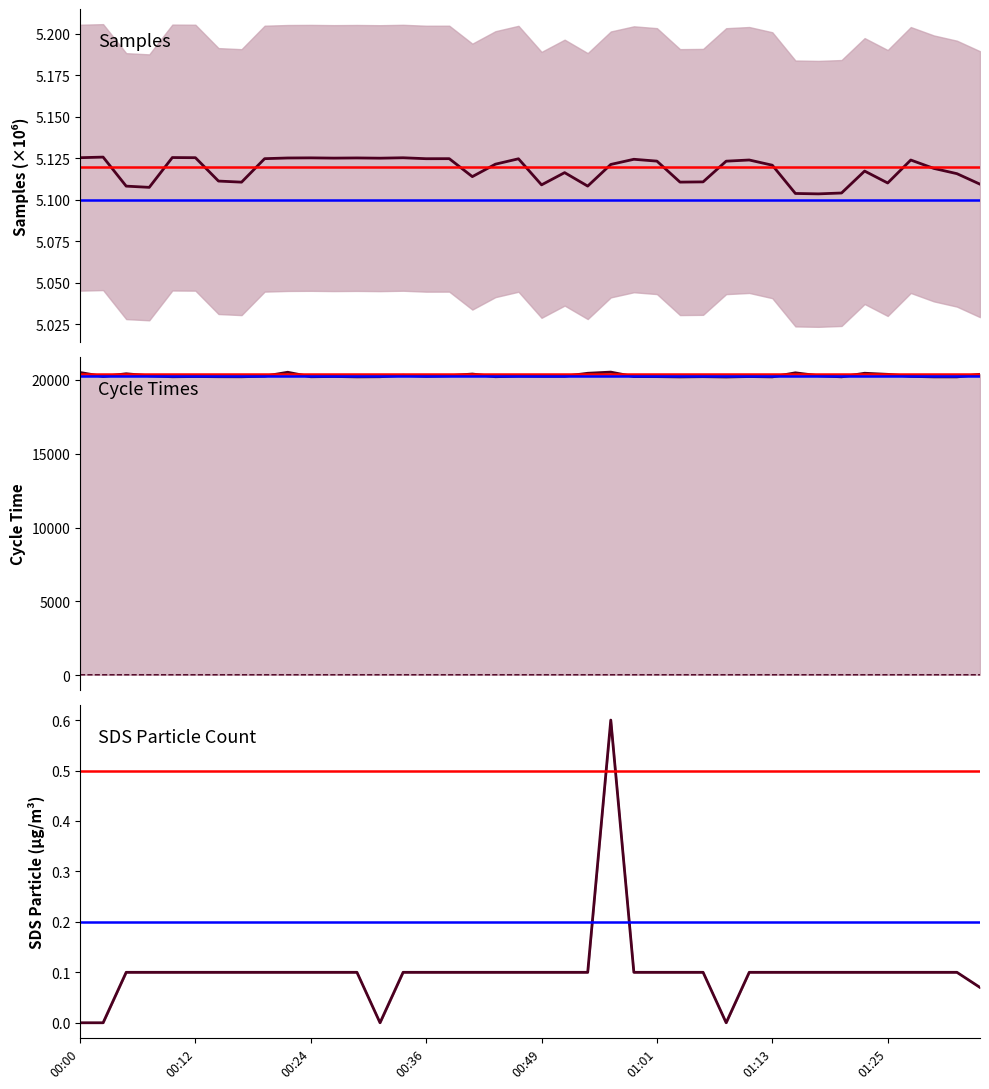

What is the label of the 40th point from the left?

01:35